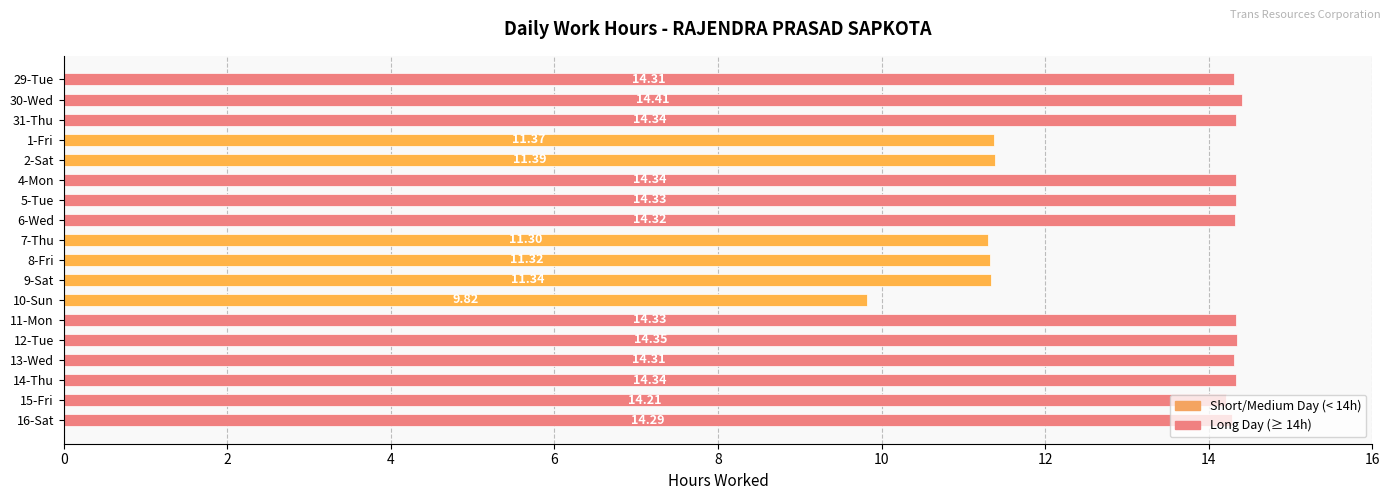

What is the difference between the second highest and minimum values?

4.5